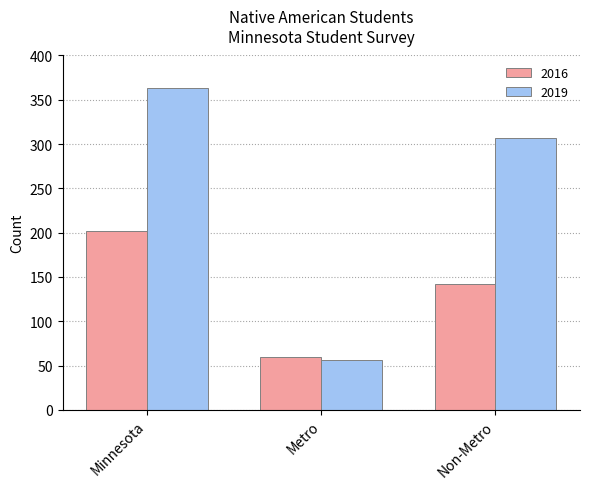

How many values in the 2016 series are below 142?

1